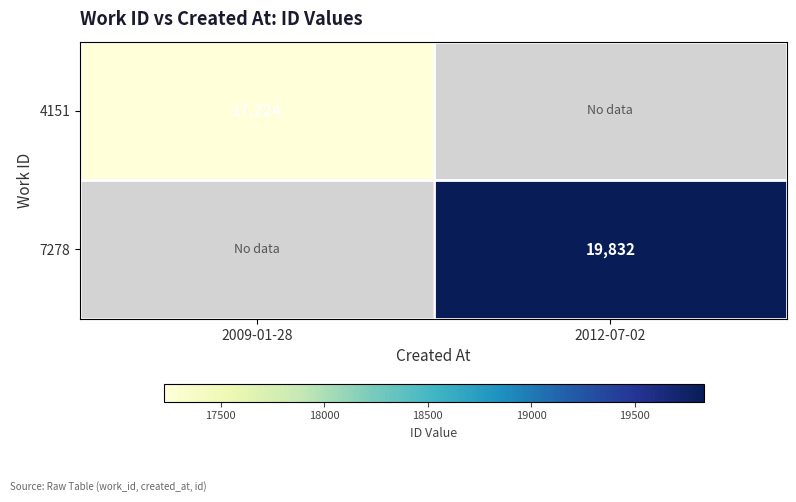

The value of 4151 at 2009-01-28 is 24028. True or false?

False